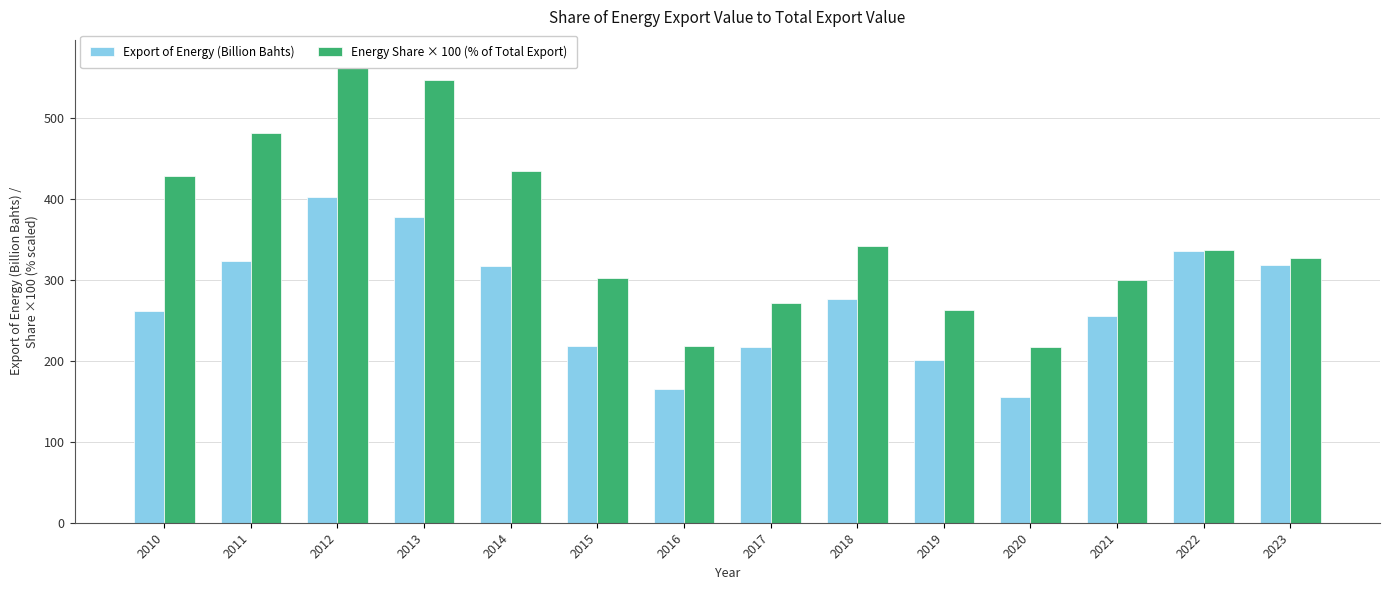

List the labels in order of Energy Share × 100 (% of Total Export) value, largest first.

2012, 2013, 2011, 2014, 2010, 2018, 2022, 2023, 2015, 2021, 2017, 2019, 2016, 2020